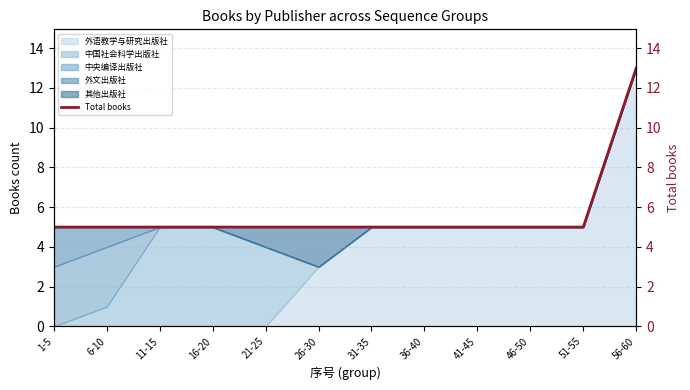

Count the values in the range 5 to 6.

11